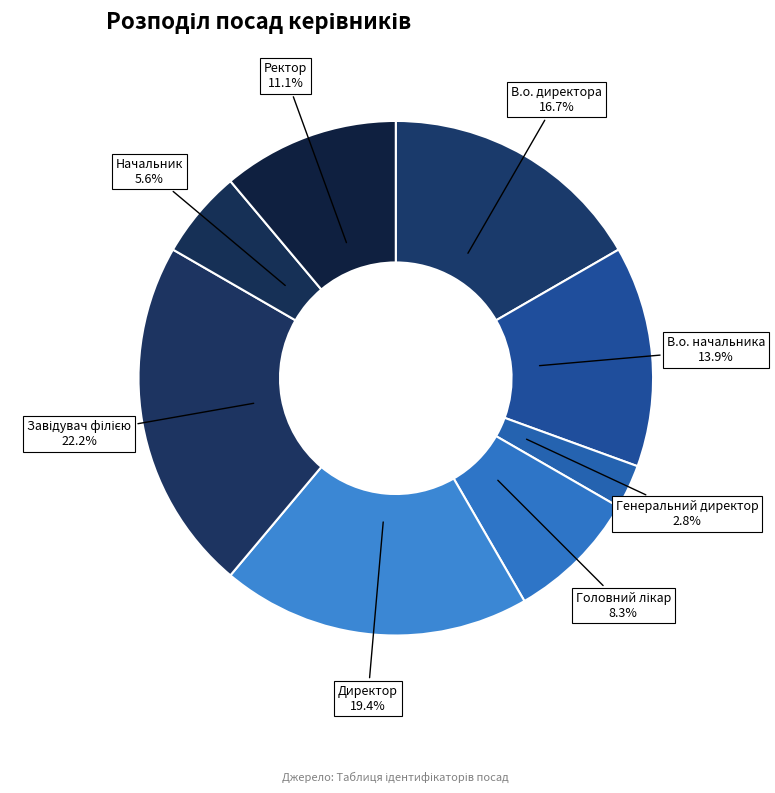

Approximately how many times larger is the value at В.о. начальника compared to Генеральний директор?

5.0